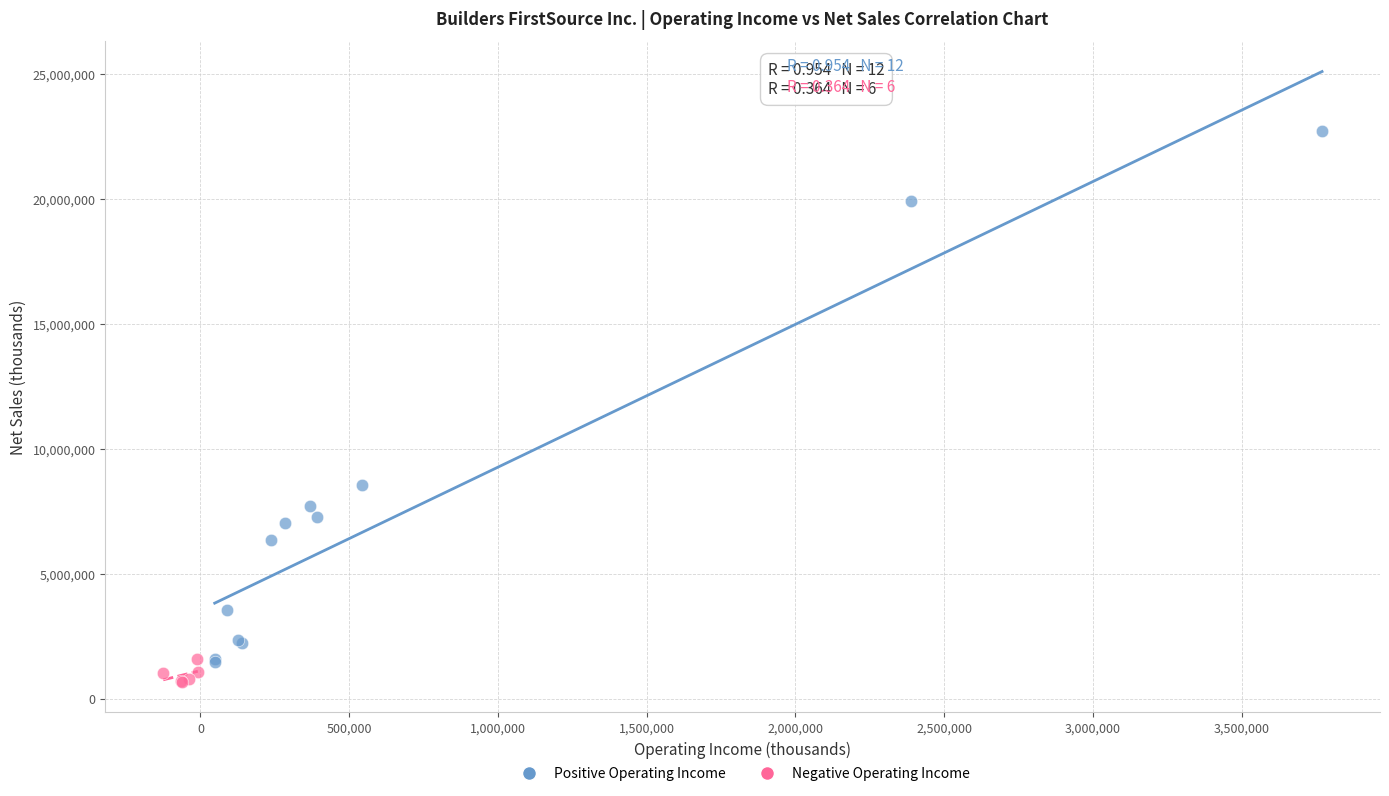

Which series reaches the maximum Y coordinate?

Positive Operating Income